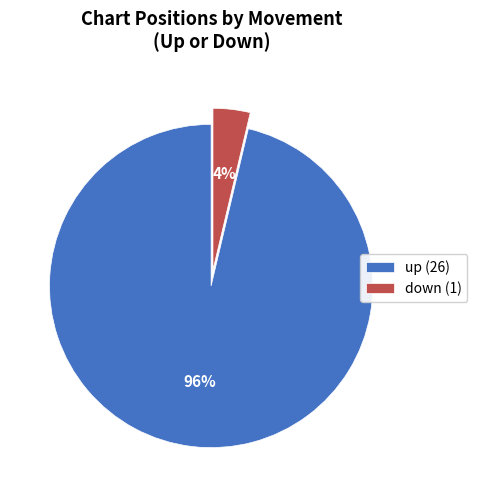

Count the number of slices in the pie.

2